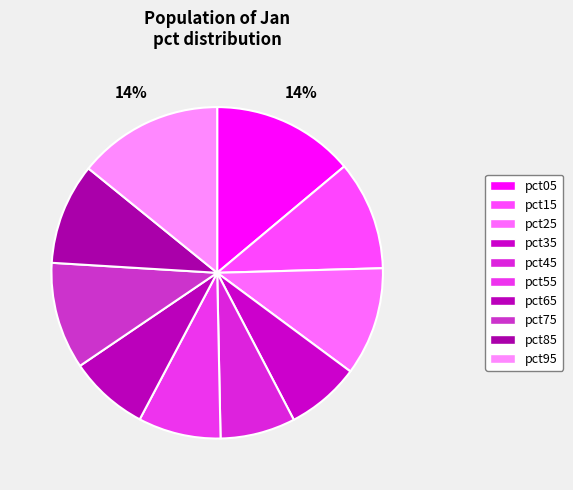

Does pct35 account for over 50% of the chart?

No